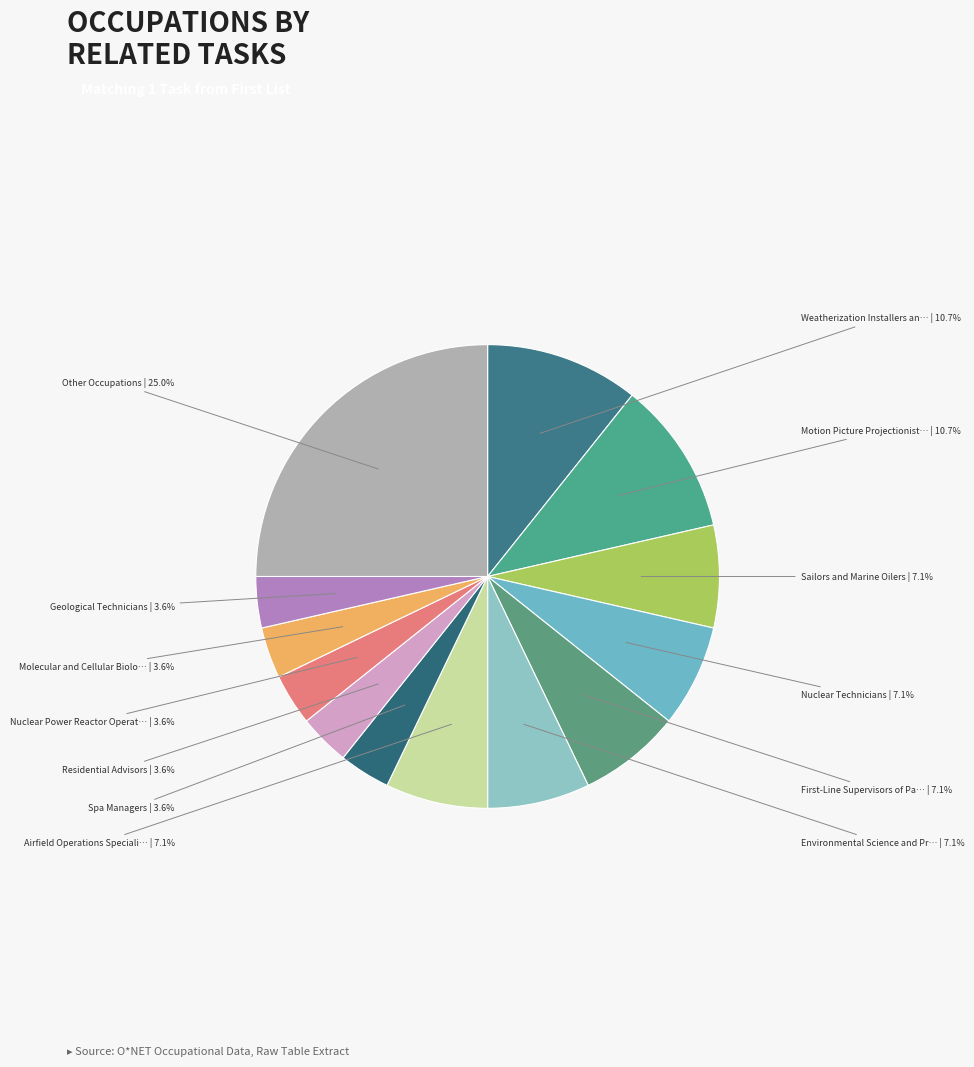

How many segments does this pie chart have?

13